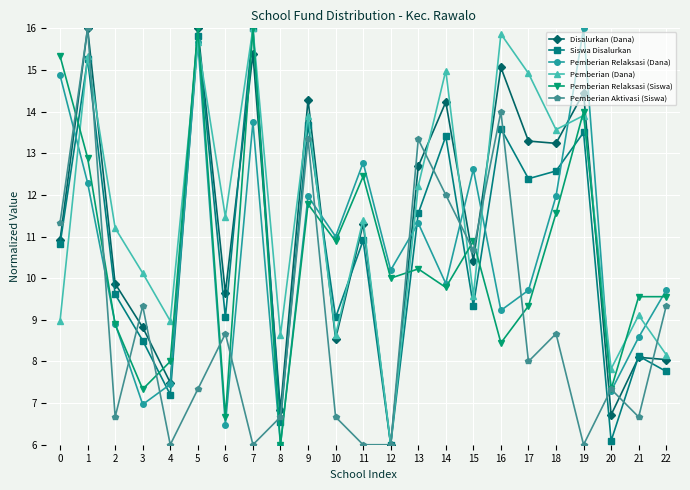

Between which two adjacent categories do Pemberian Relaksasi (Siswa) and Disalurkan (Dana) first intersect?

0 and 1